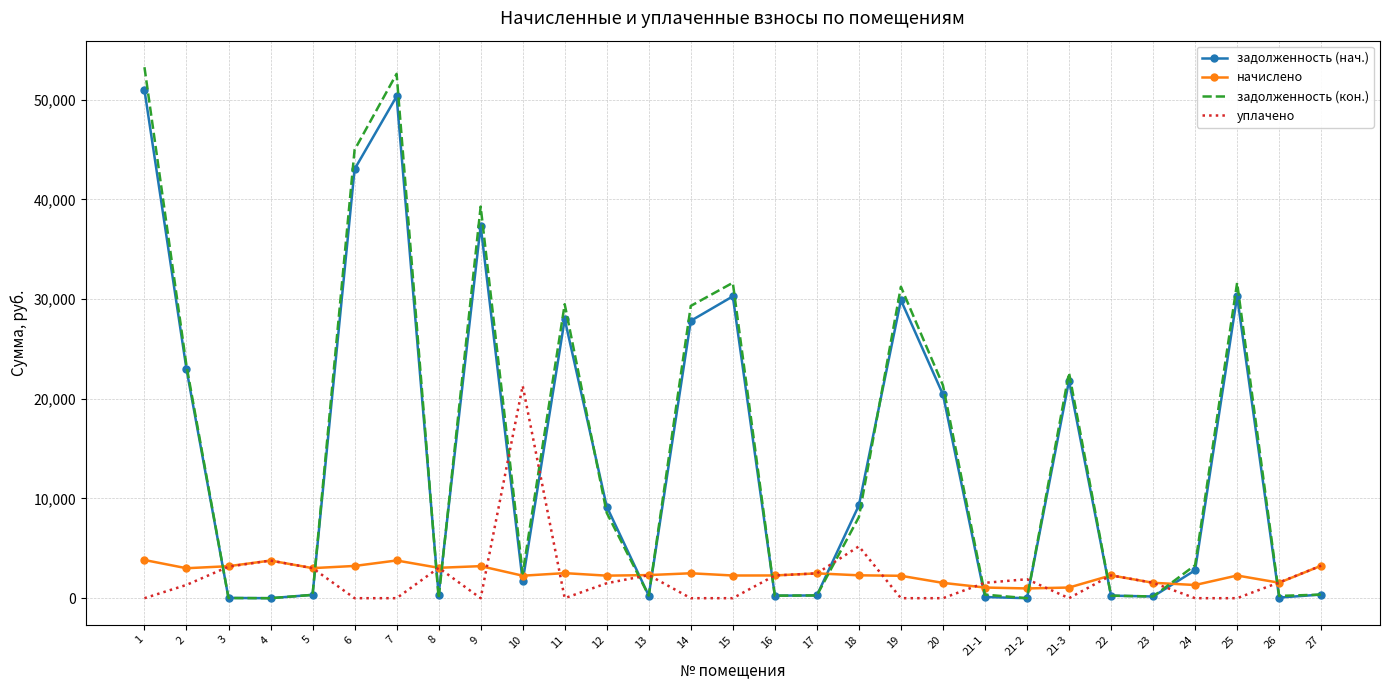

The value of уплачено at 7 is 0.0. True or false?

True